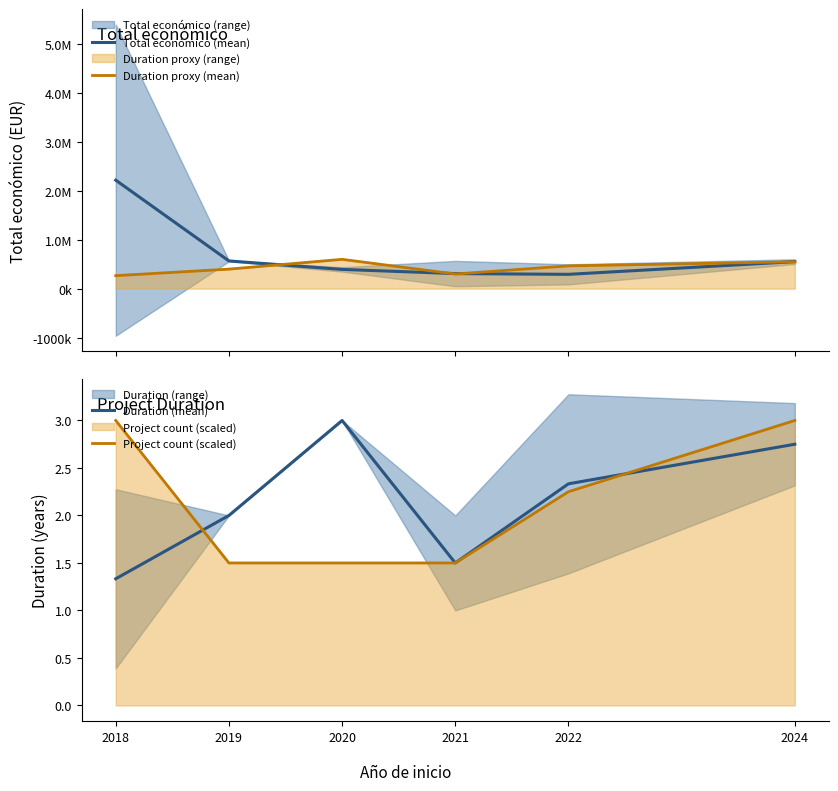

Is the value of Total económico (mean) at 2020 greater than the value of Duration (mean) at 2020?

Yes